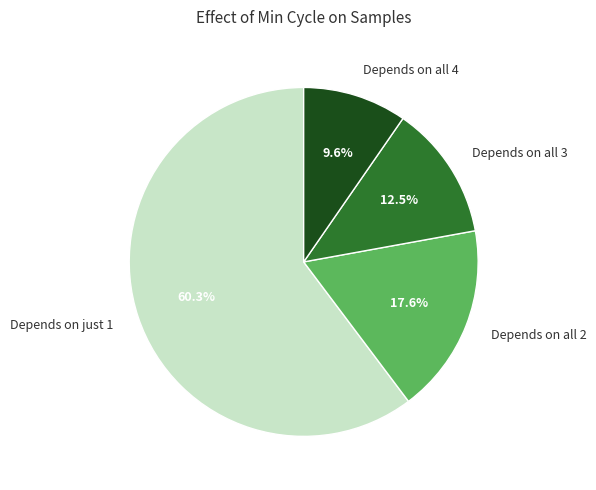

Which slice is the largest?

Depends on just 1